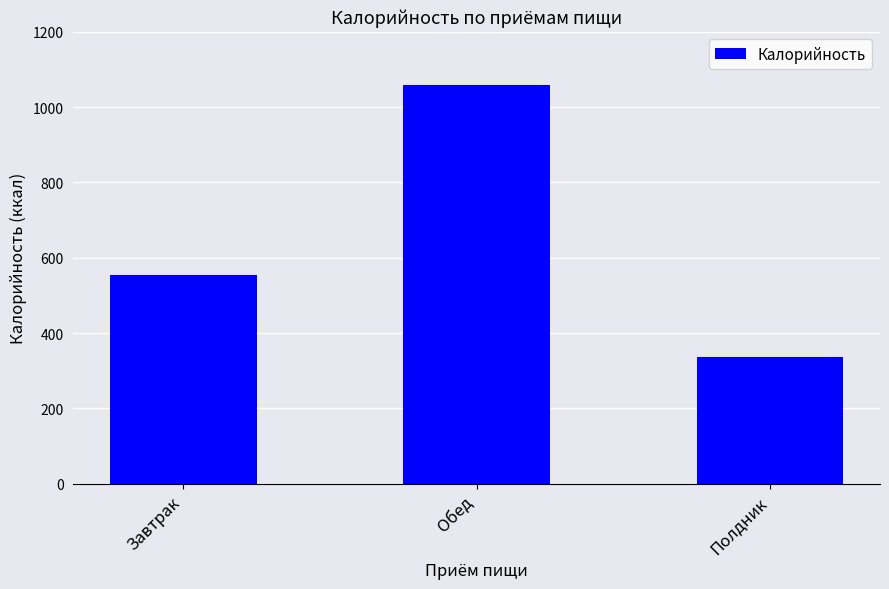

List the labels in order of value, largest first.

Обед, Завтрак, Полдник